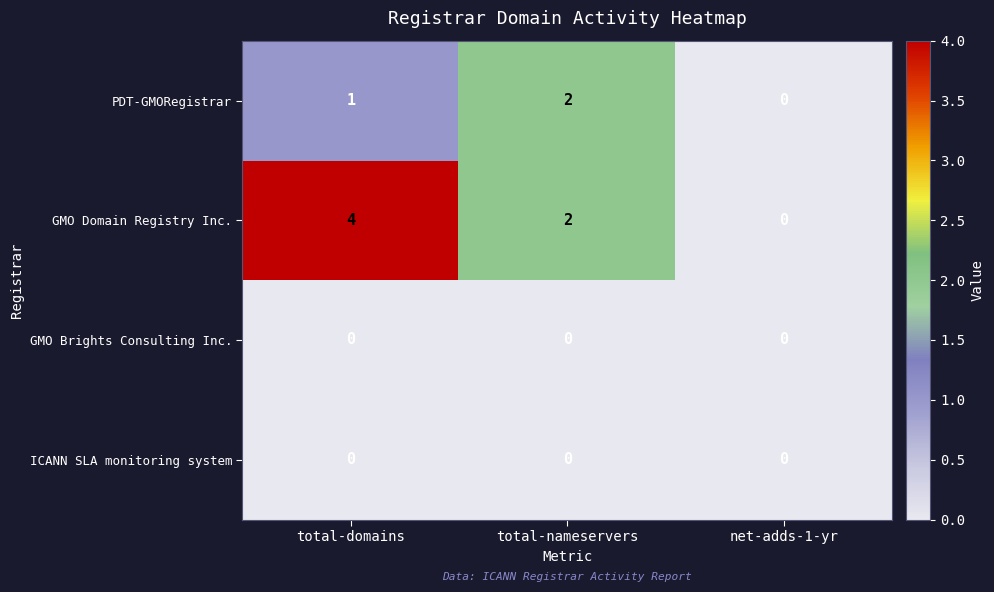

At how many categories does at least one series exceed 3?

1